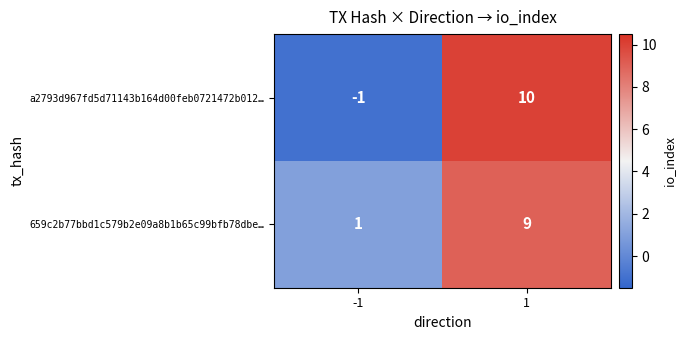

Is it true that a2793d967fd5d71143b164d00feb0721472b012… equals 3 at 1?

False